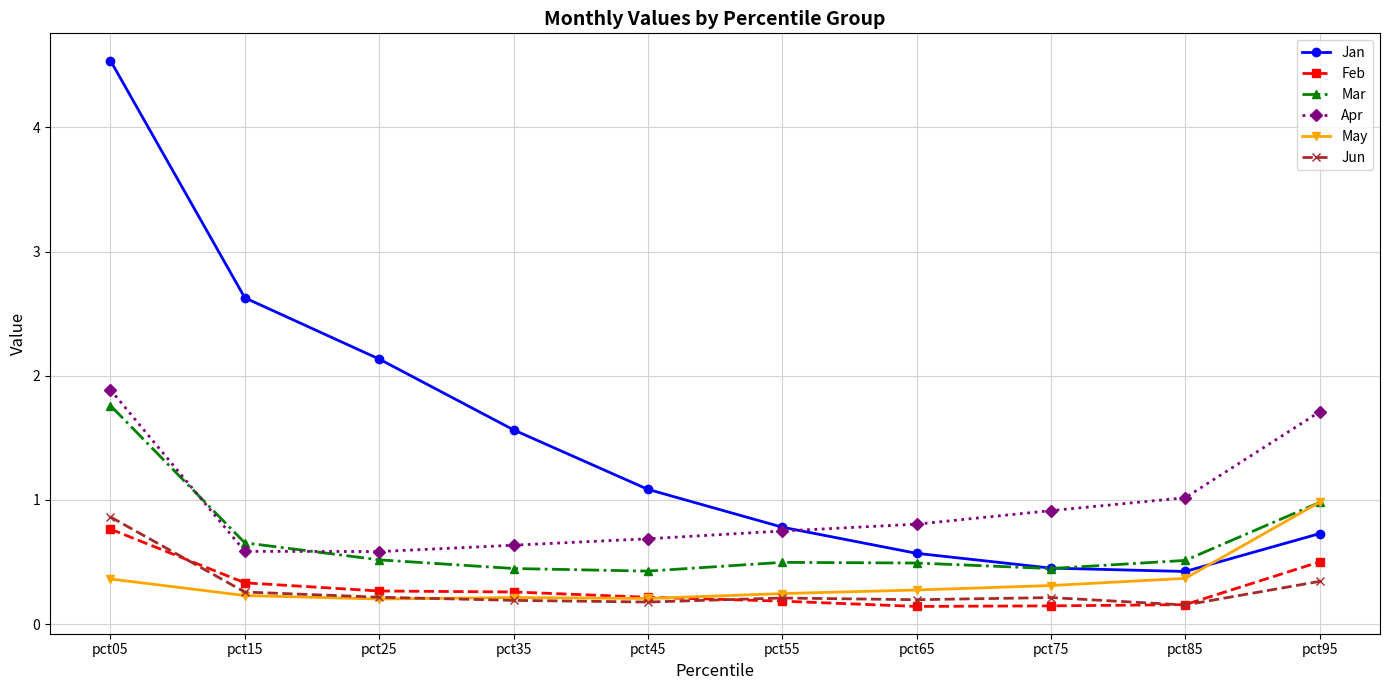

How many categories are shown in the chart?

10